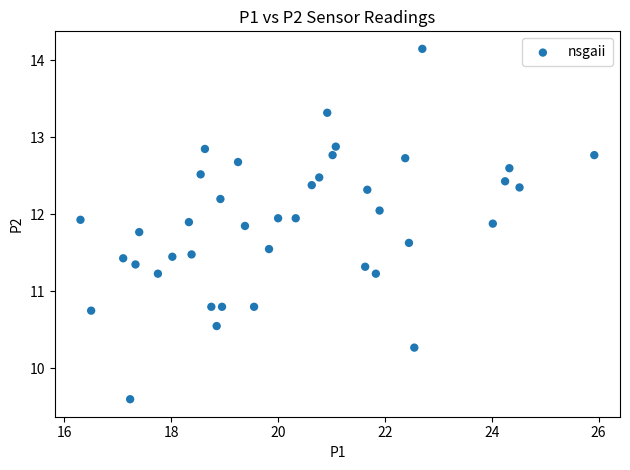

What is the range of X values (max minus min)?

9.6